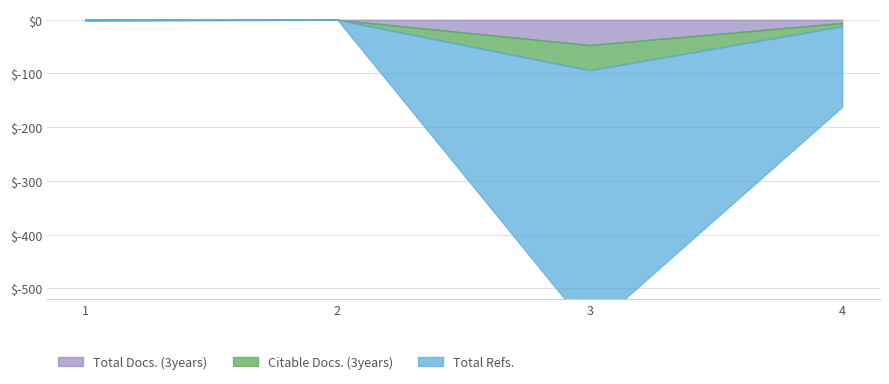

The Citable Docs. (3years) series shows 0 at 2. True or false?

True